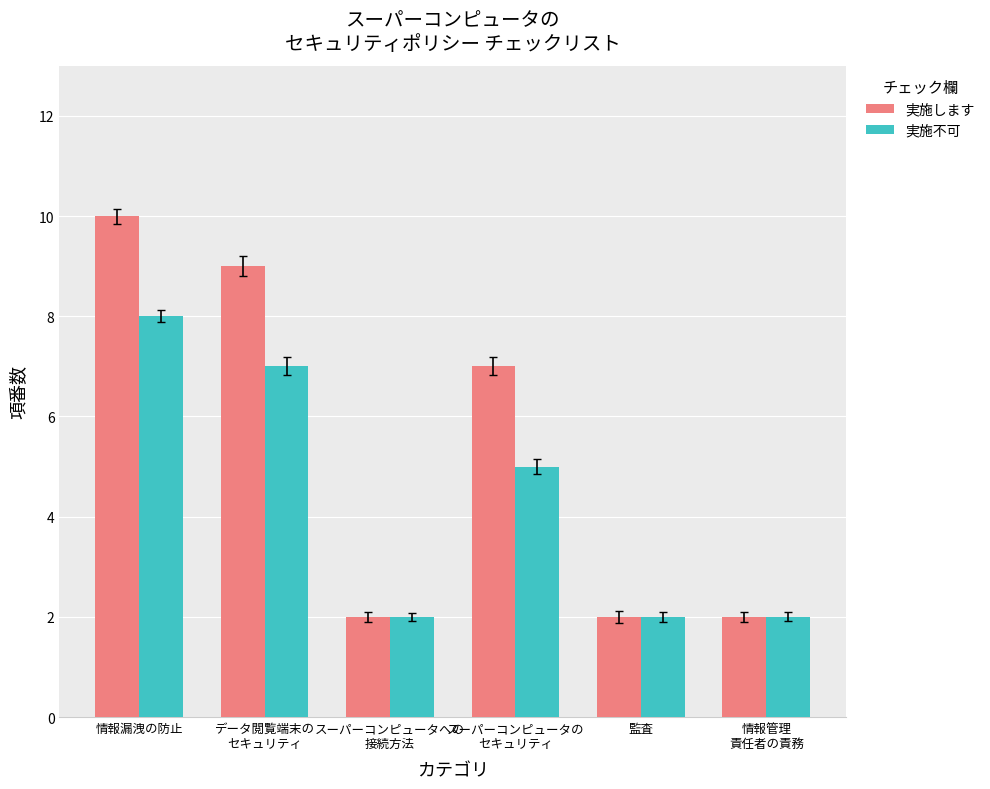

Reading left to right, extract all data points from this chart.

実施します: 10	9	2	7	2	2
実施不可: 8	7	2	5	2	2